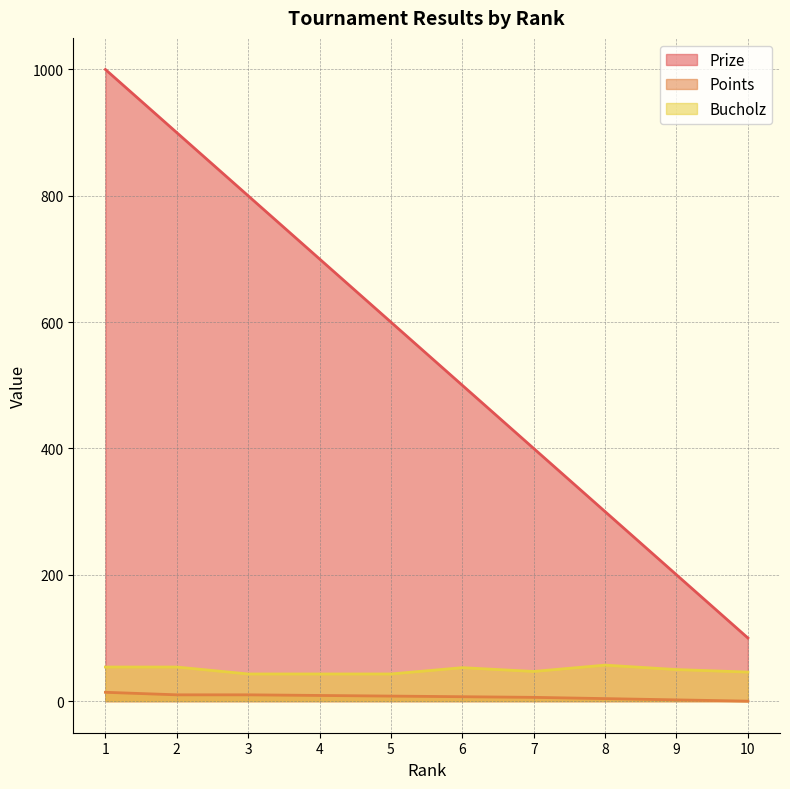

What are all the series names shown in the legend?

Prize, Points, Bucholz